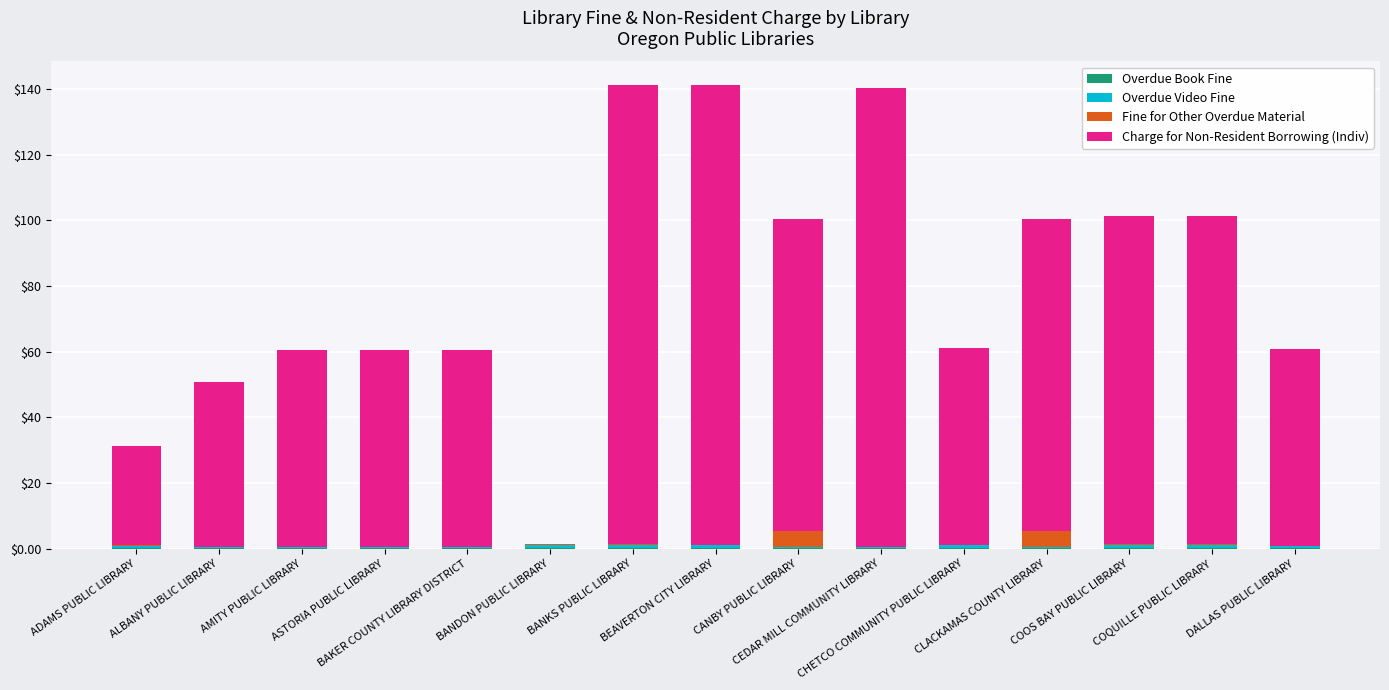

Count the number of data series in this chart.

4